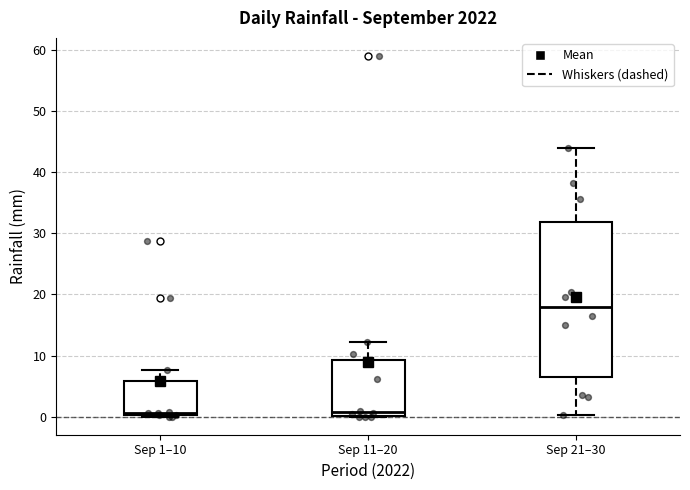

Which box is the tallest, from its lower edge to its upper edge?

Sep 21–30